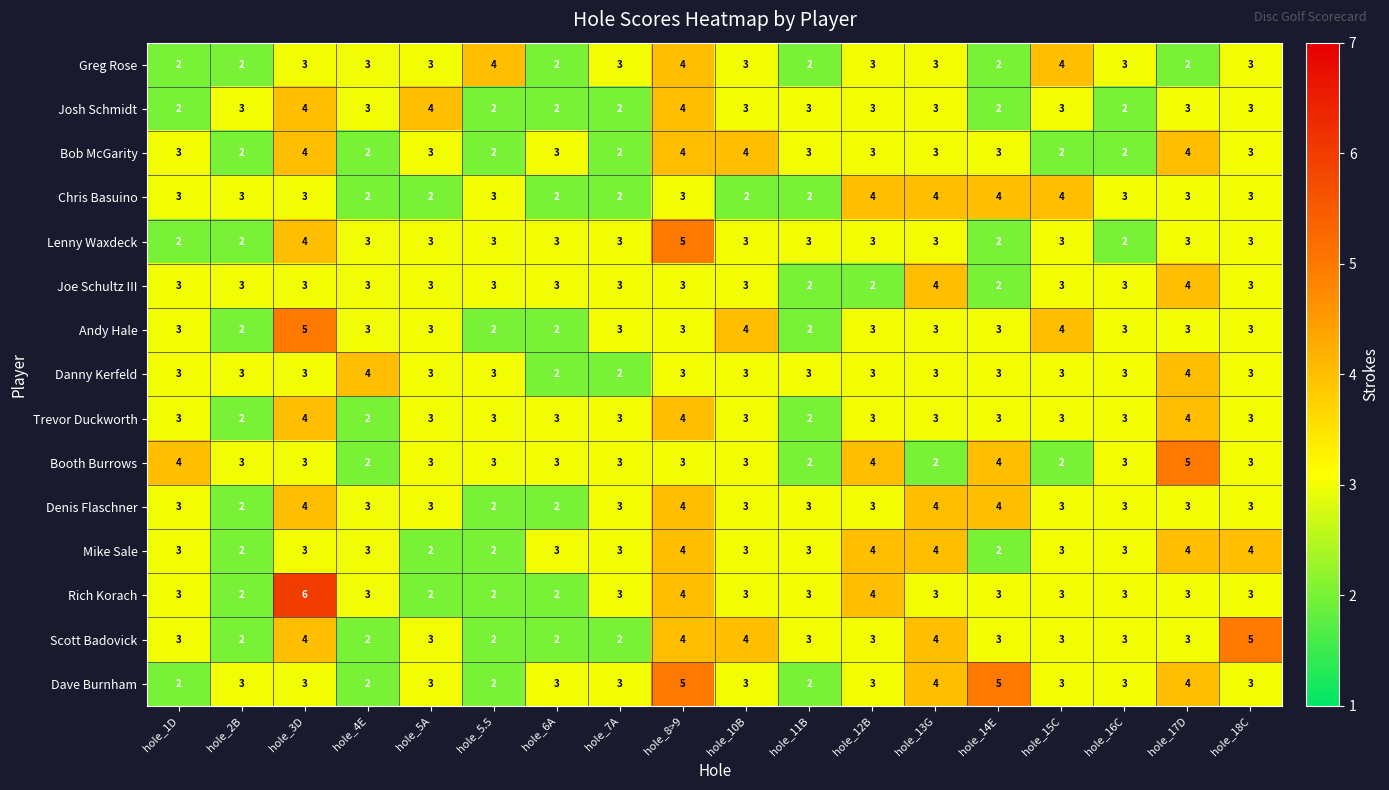

The value of Bob McGarity at hole_10B is 1. True or false?

False